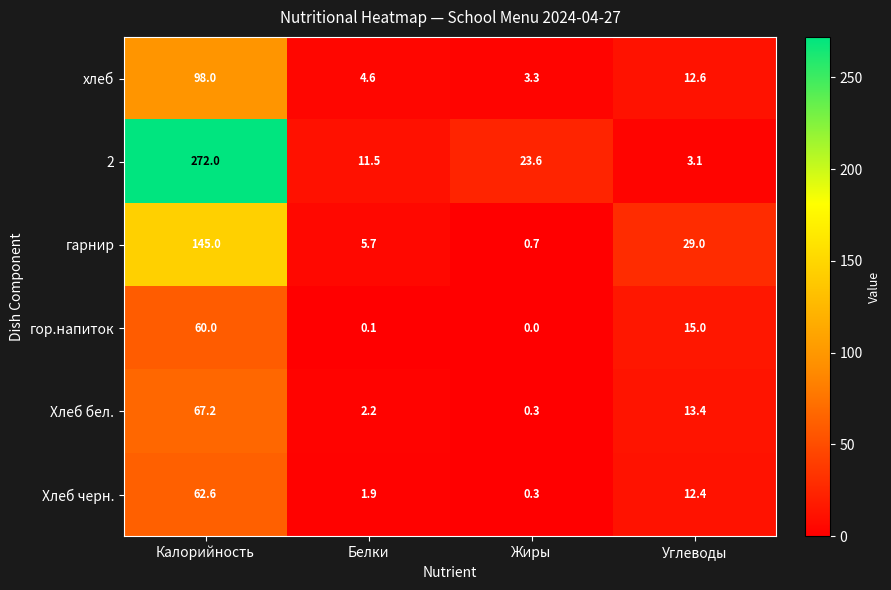

What is the spread (max minus min) of values at Белки?

11.4